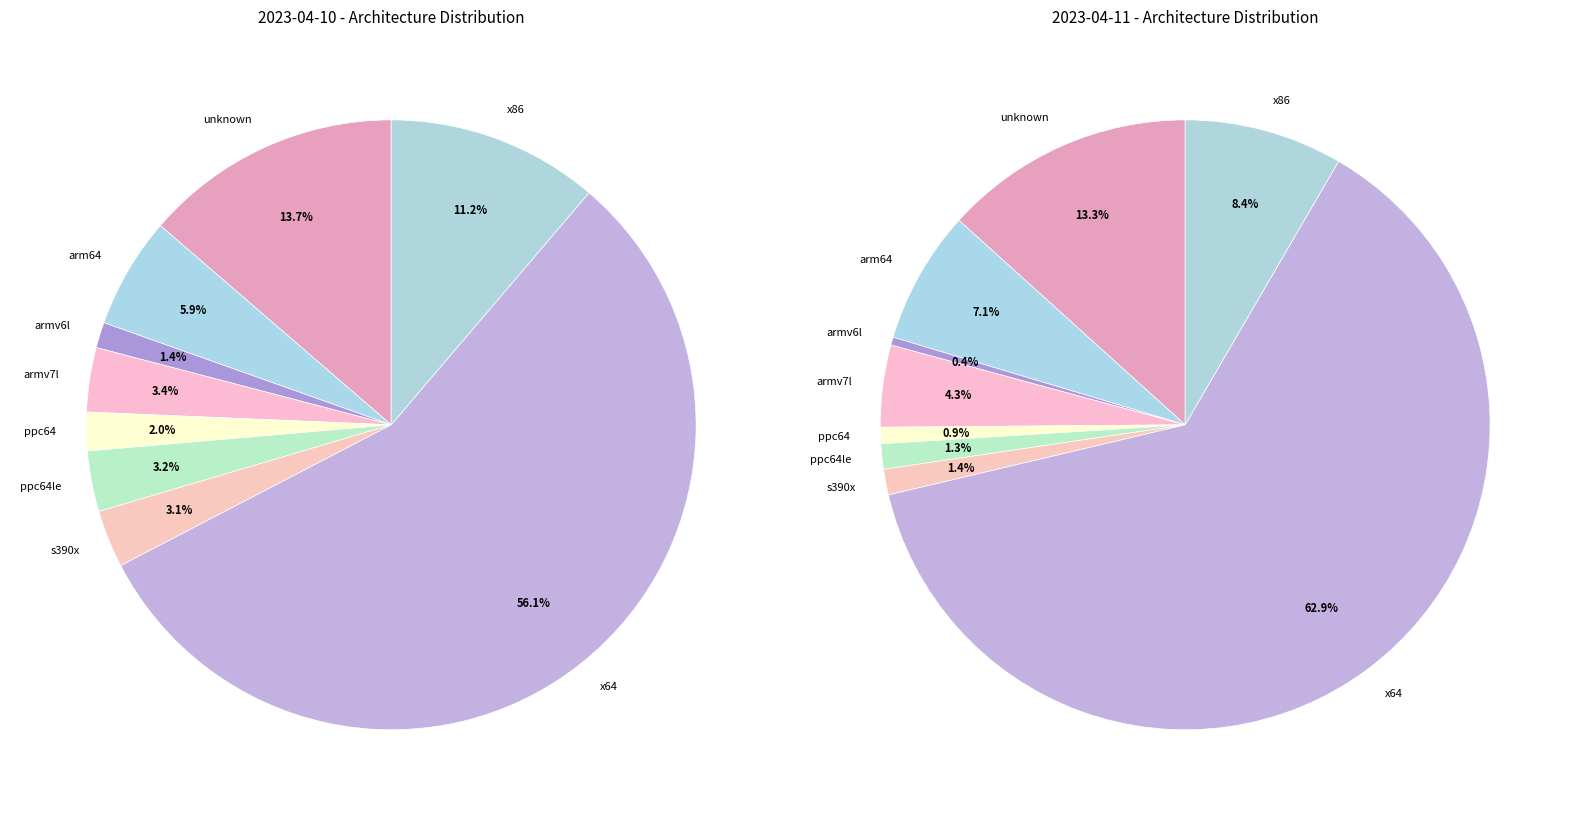

How many slices are in this pie chart?

9